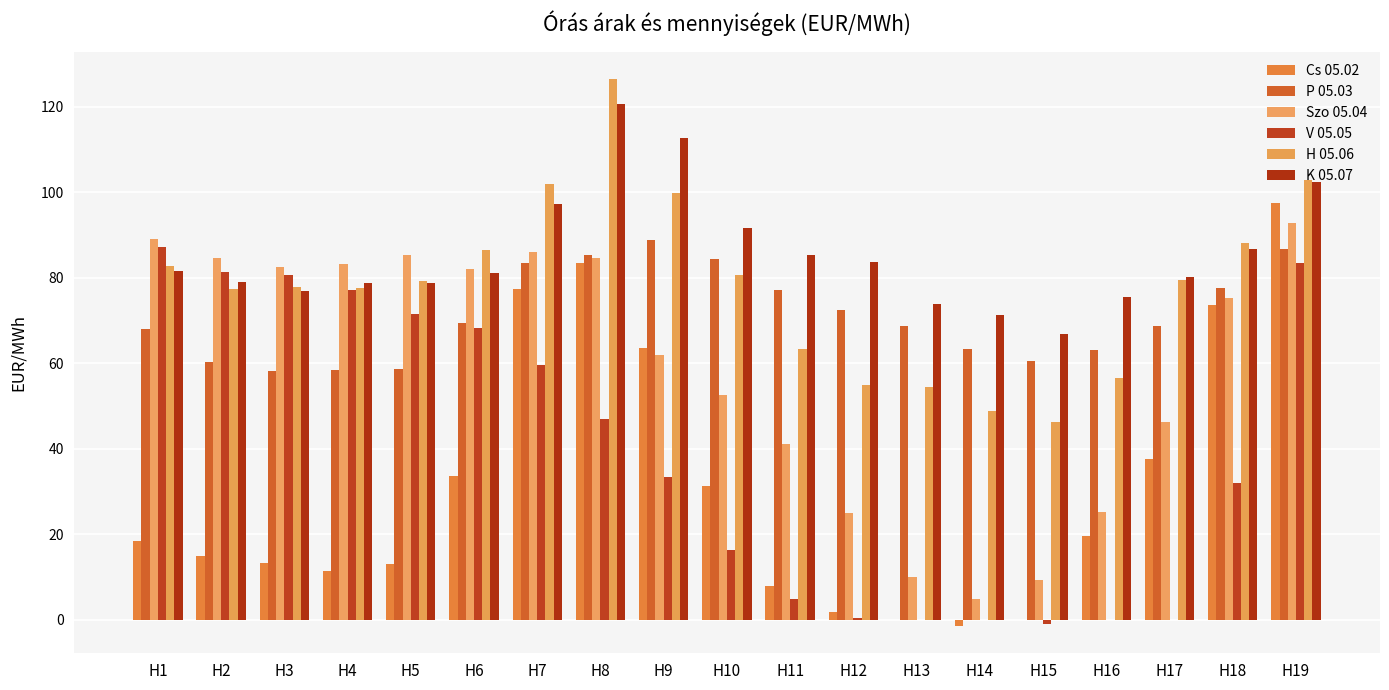

At which label does H 05.06 reach its peak?

H8